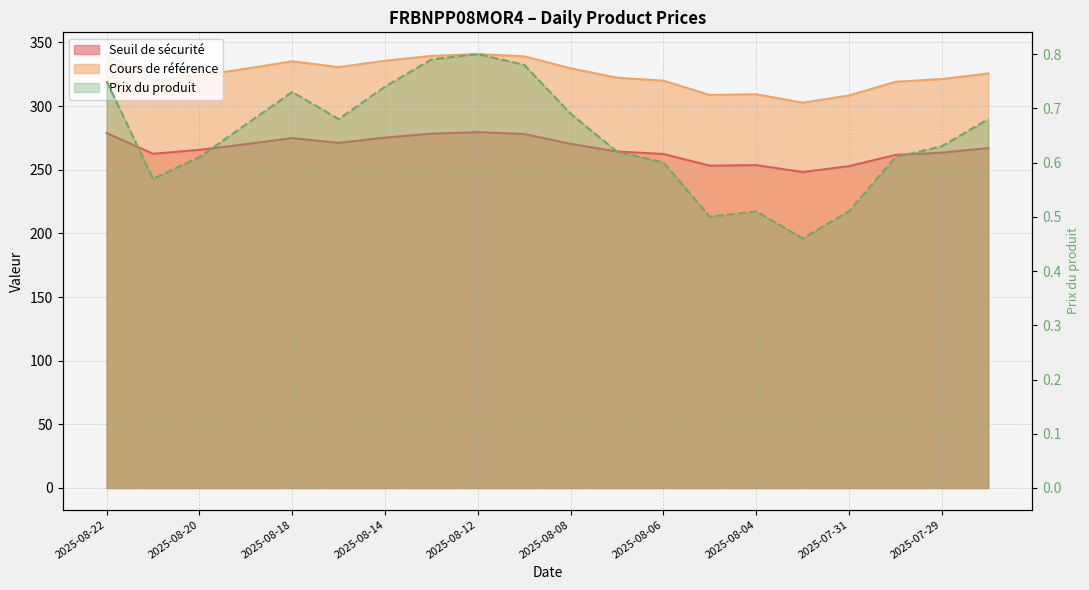

Which category has the lowest value across all series?

2025-08-01